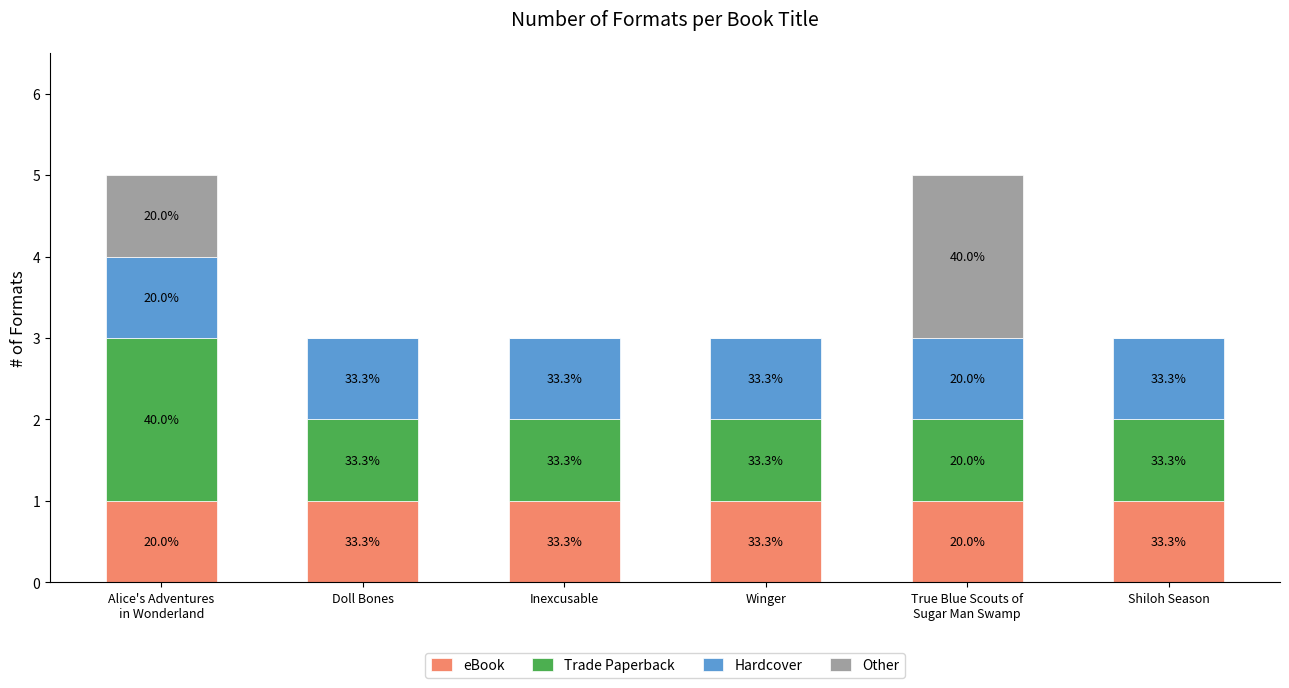

Which series changed the most between Alice's Adventures
in Wonderland and True Blue Scouts of
Sugar Man Swamp?

Trade Paperback